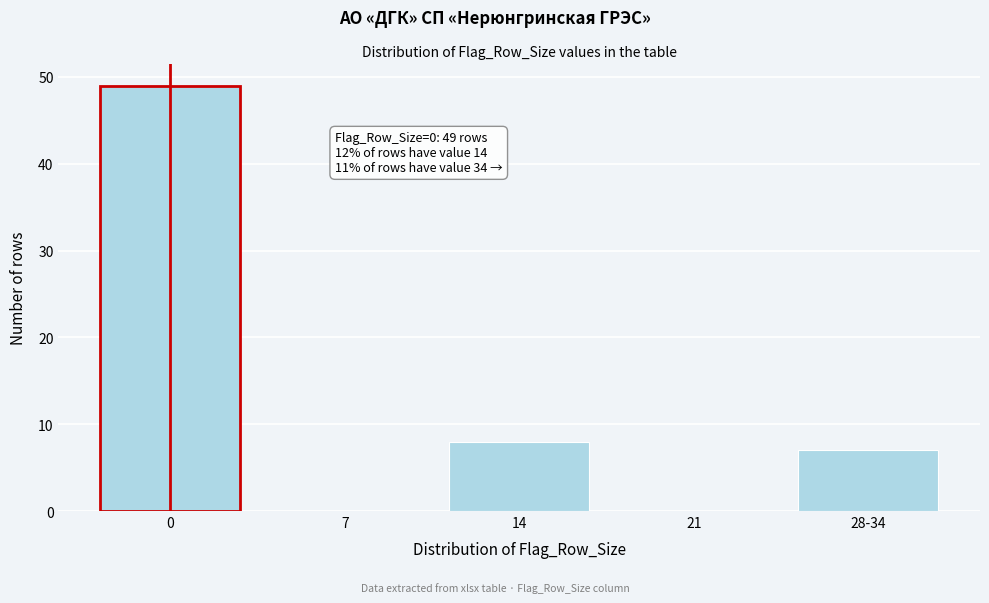

Reading left to right, transcribe all the data shown in this chart.

0=49	7=0	14=8	21=0	28-34=7